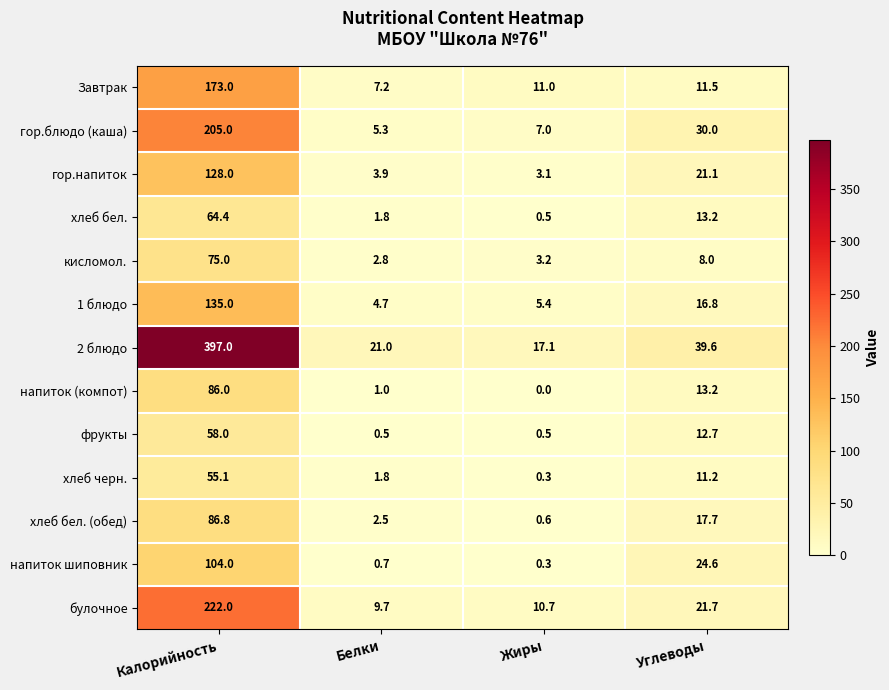

Is it true that напиток шиповник equals 24.6 at Углеводы?

True